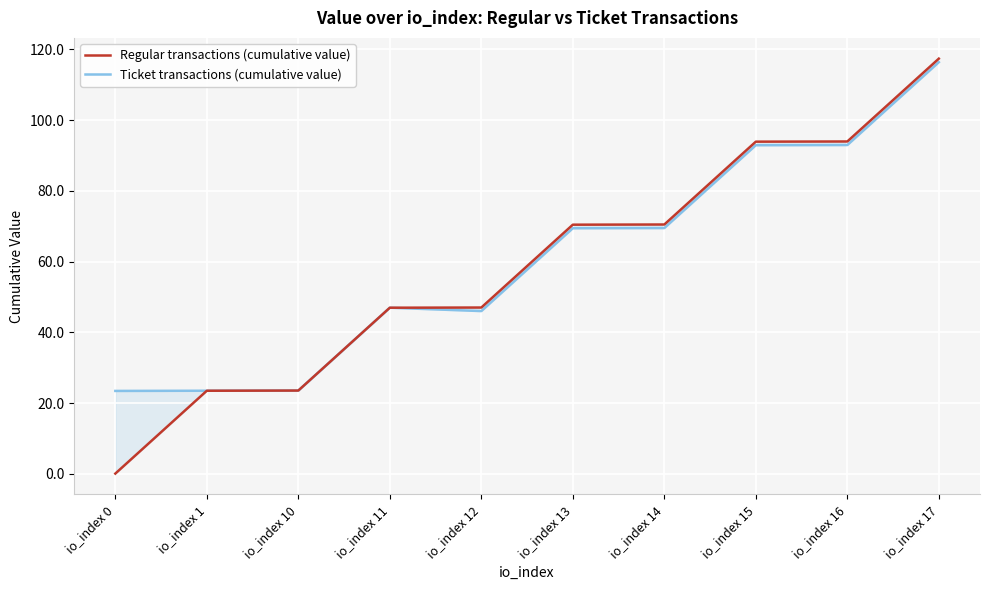

Does the chart display data point markers on the line(s)?

No